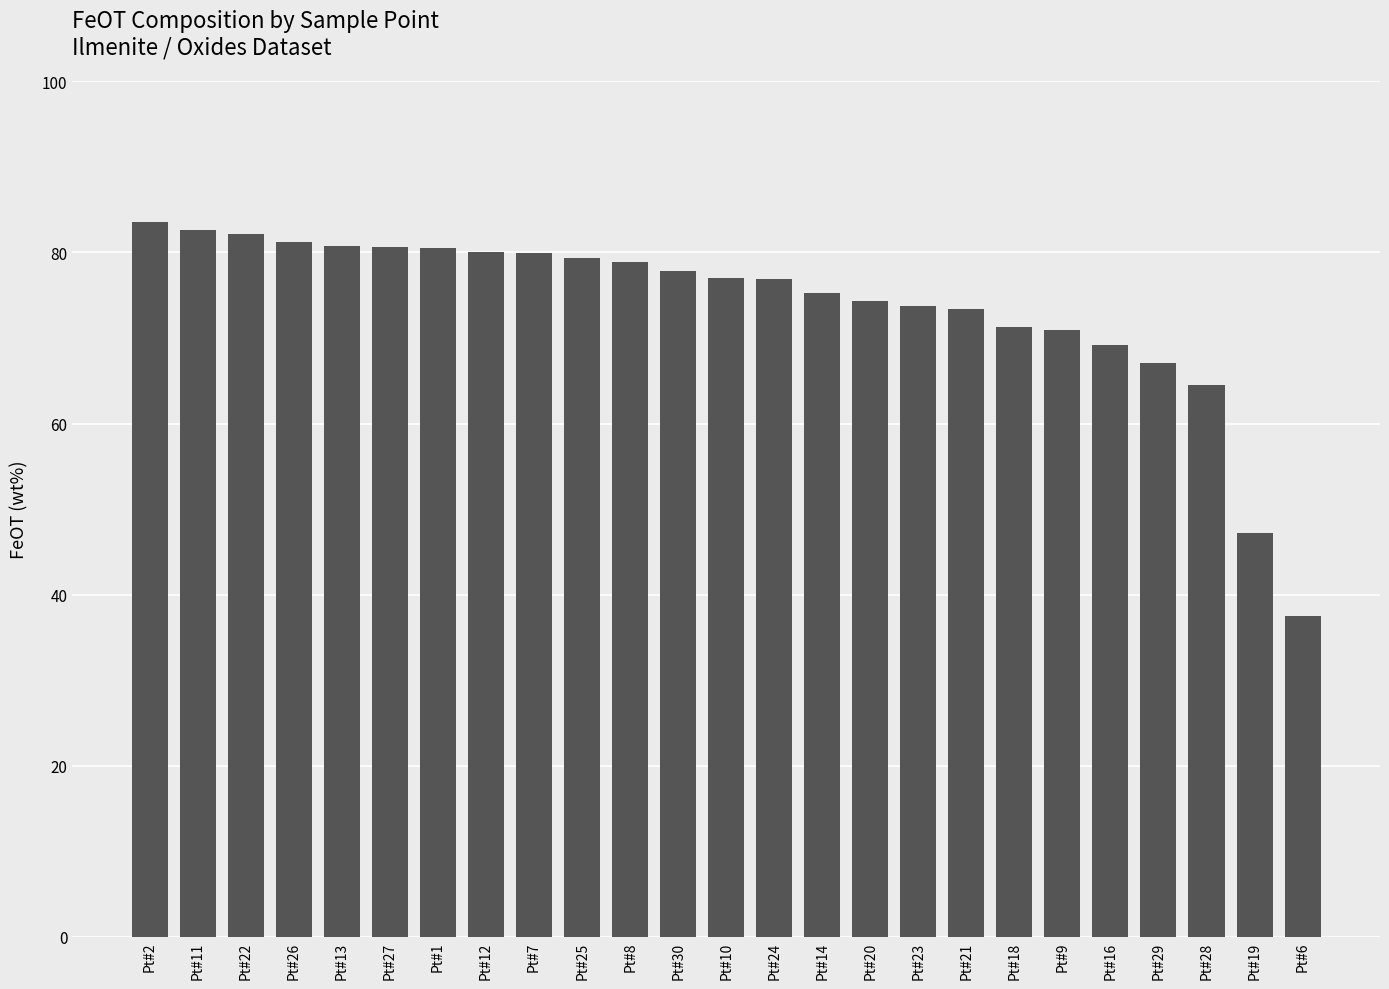

Which has a higher value, Pt#28 or Pt#2?

Pt#2